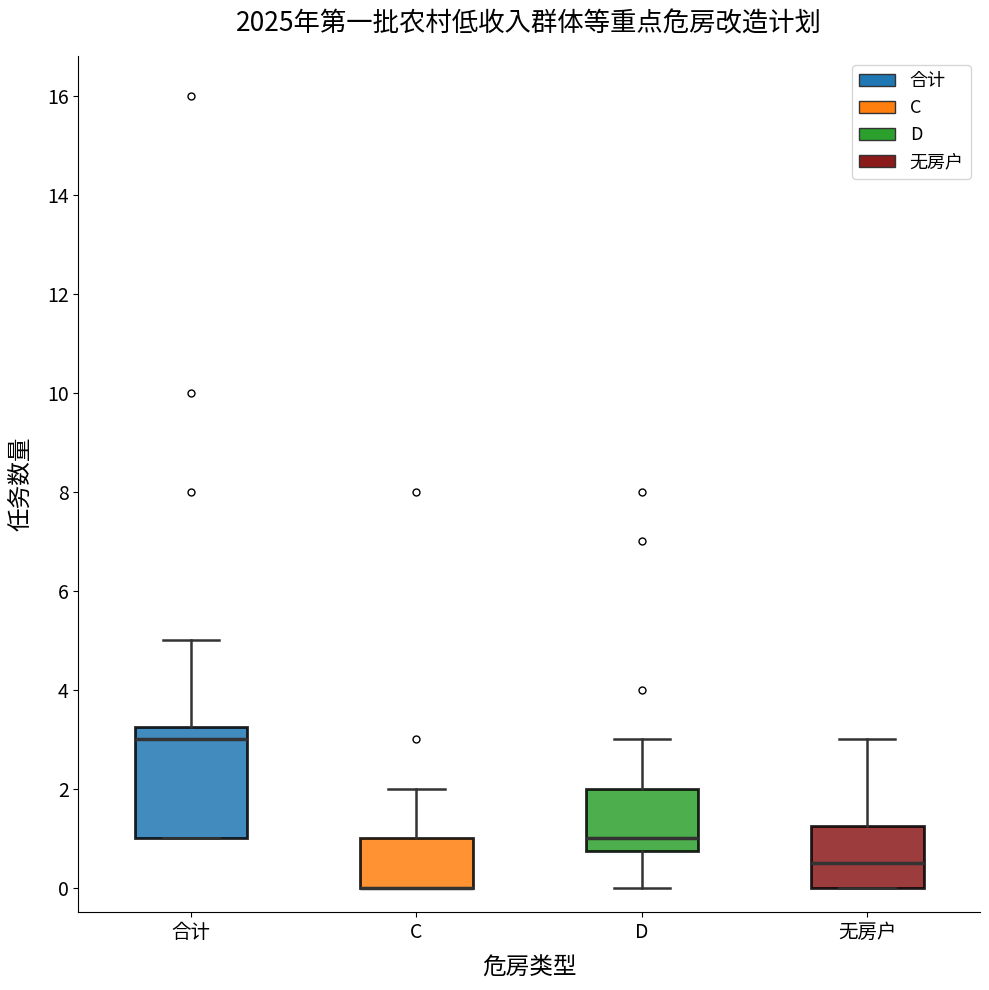

Where does the lower whisker of the box for D end on the y-axis? The values are not printed on the chart, so give them approximately, as read against the axis.

0.0